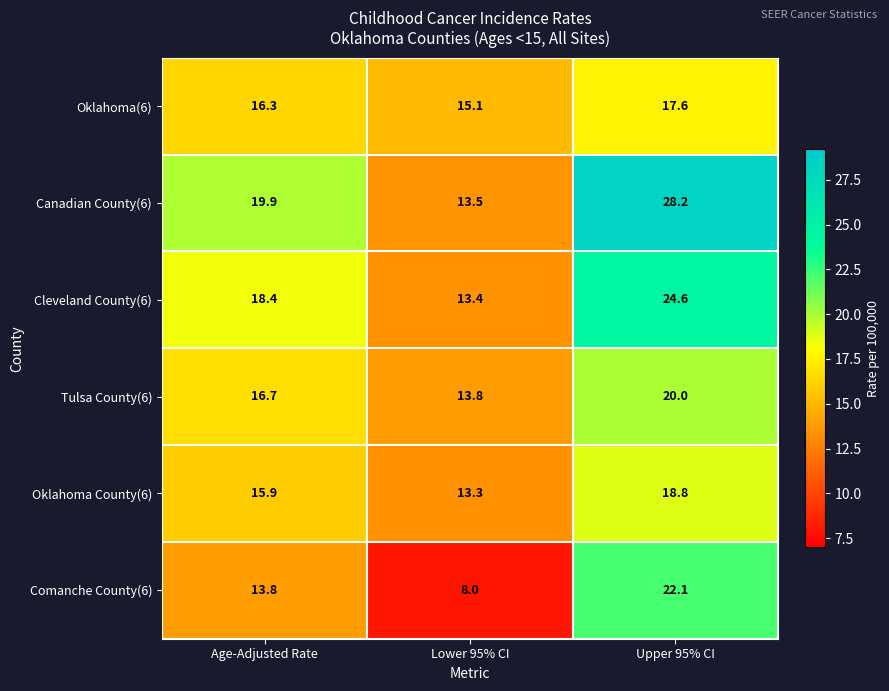

Which series has the largest total across all categories?

Canadian County(6)